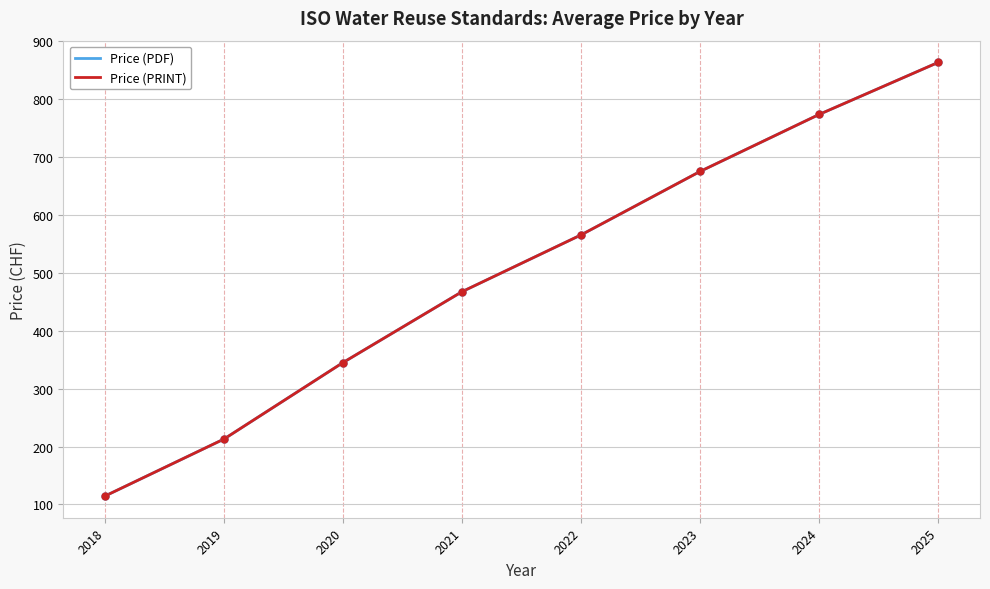

Does the chart have visible grid lines?

Yes